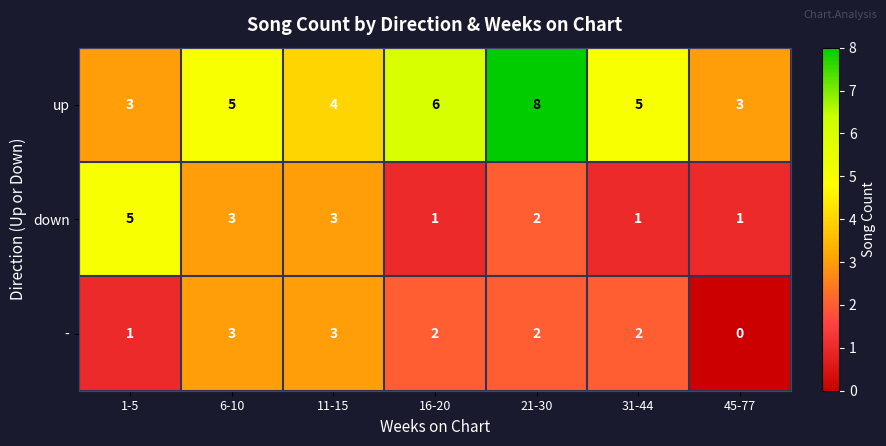

Is it true that up equals 6 at 11-15?

False